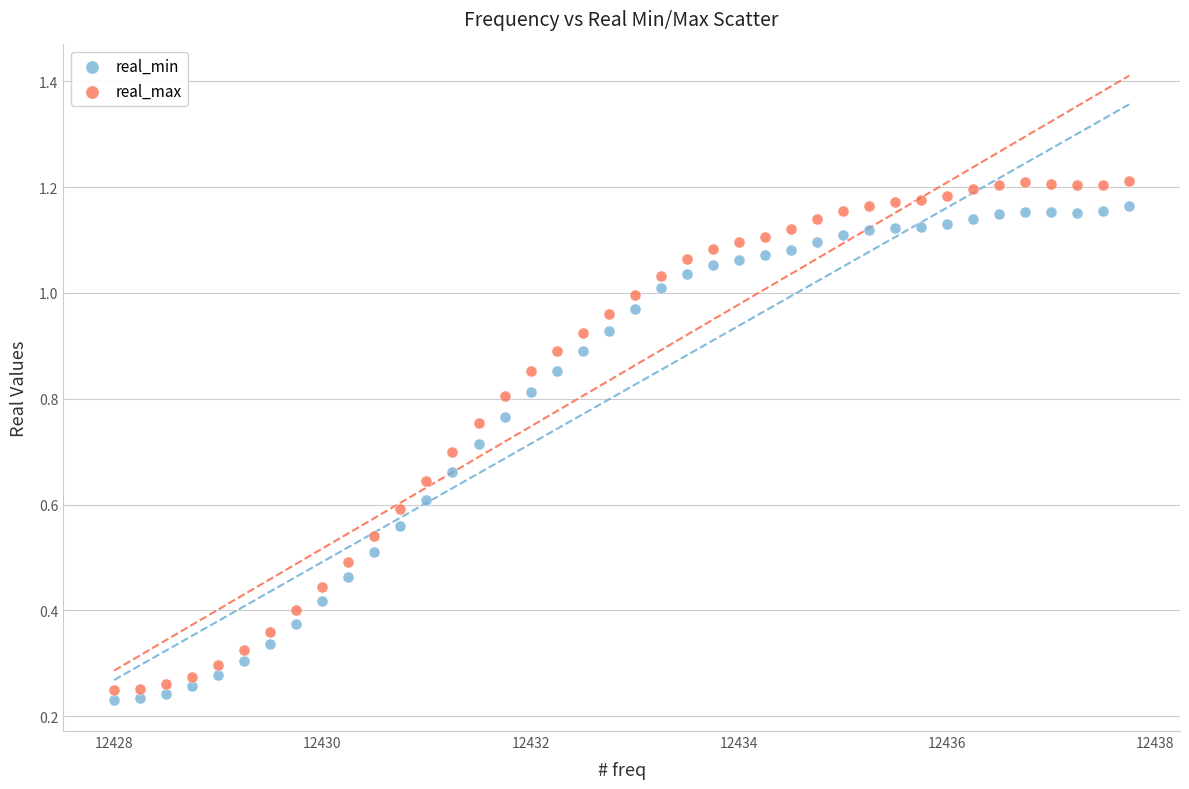

What are all the series names shown in the legend?

real_min, real_max